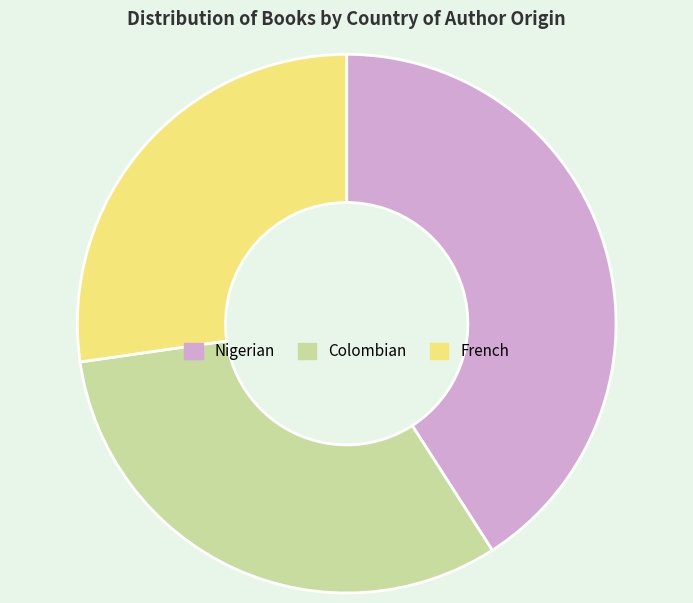

How many slices are in this pie chart?

3